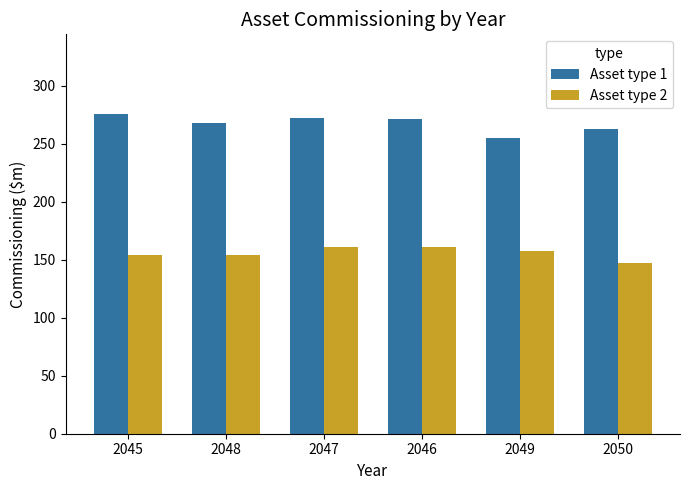

Which series changed the most between 2048 and 2050?

Asset type 2